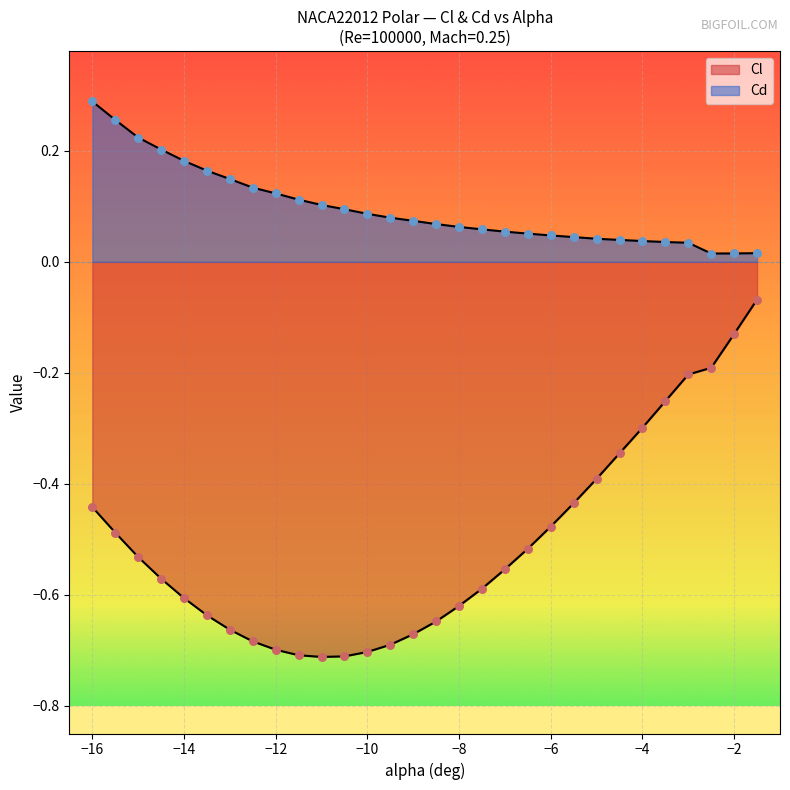

Is the value of Cl at -1.5 greater than the value of Cd at -11.0?

No